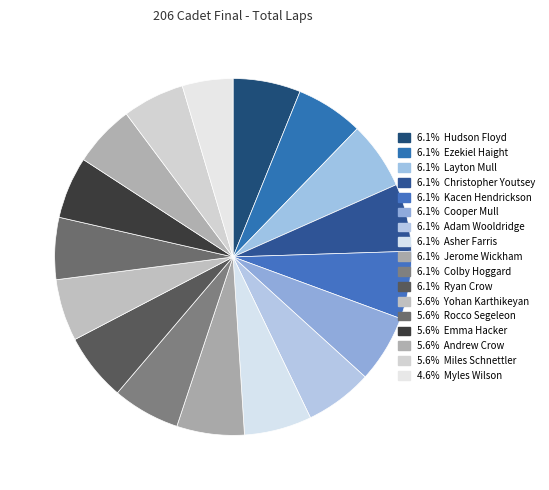

Which category has the smallest portion of the pie?

Myles Wilson